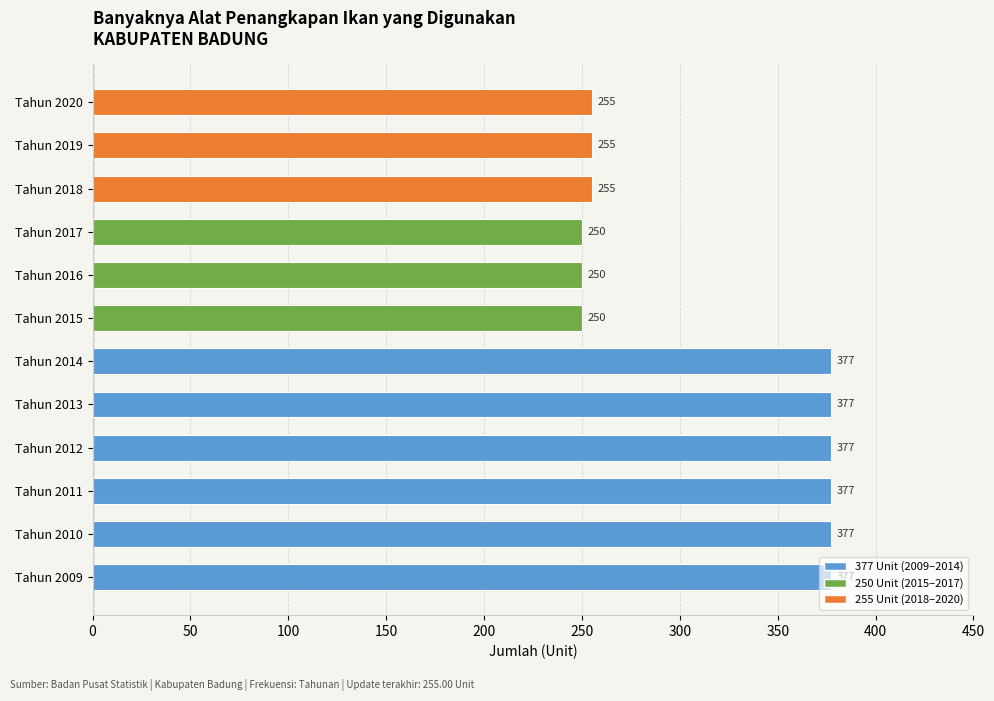

What is the average value?

315